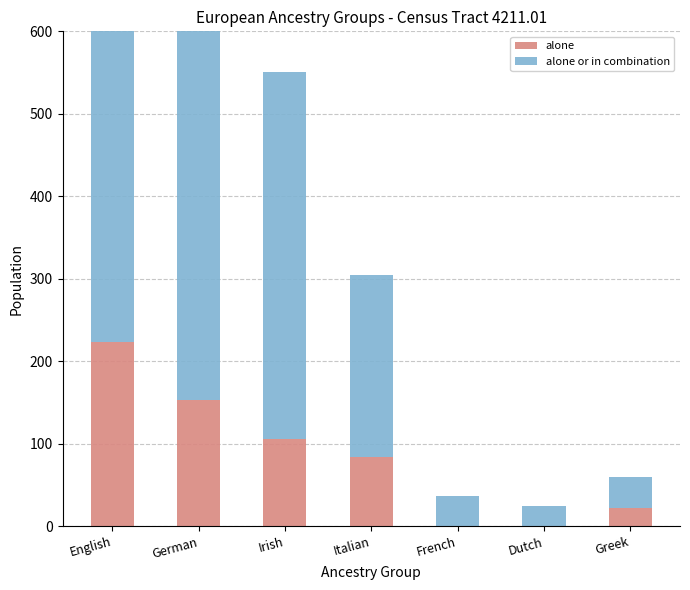

Which category has the lowest value in the alone series?

French